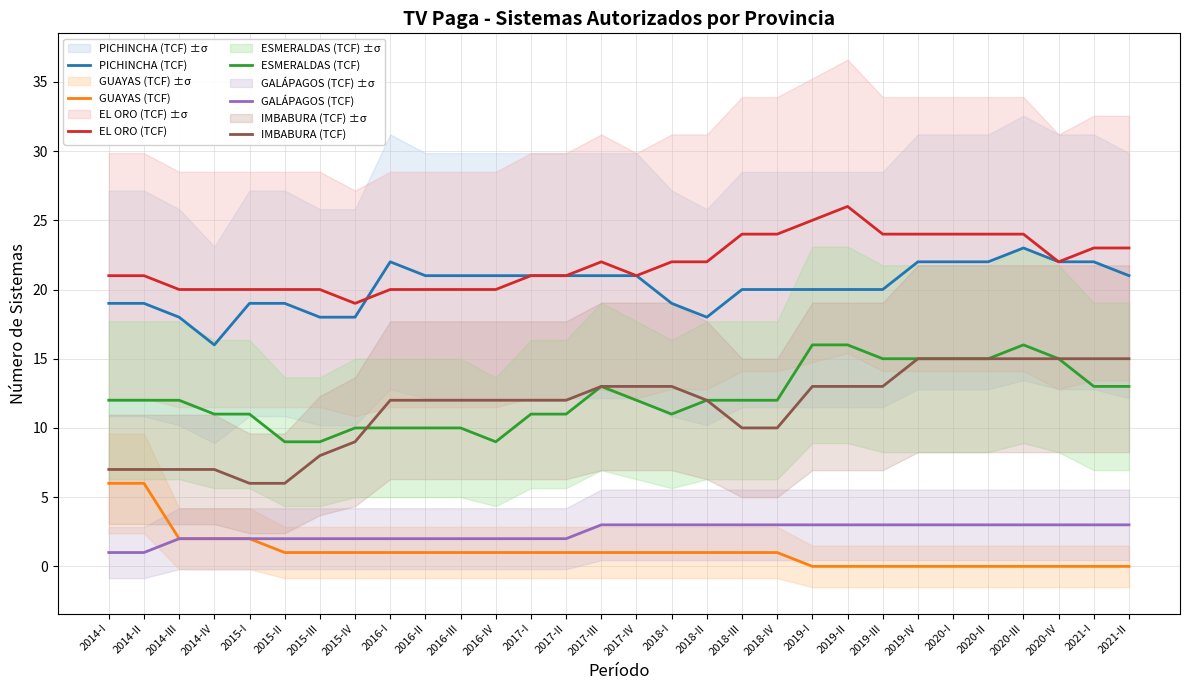

What is the label of the 12th point from the left?

2016-IV